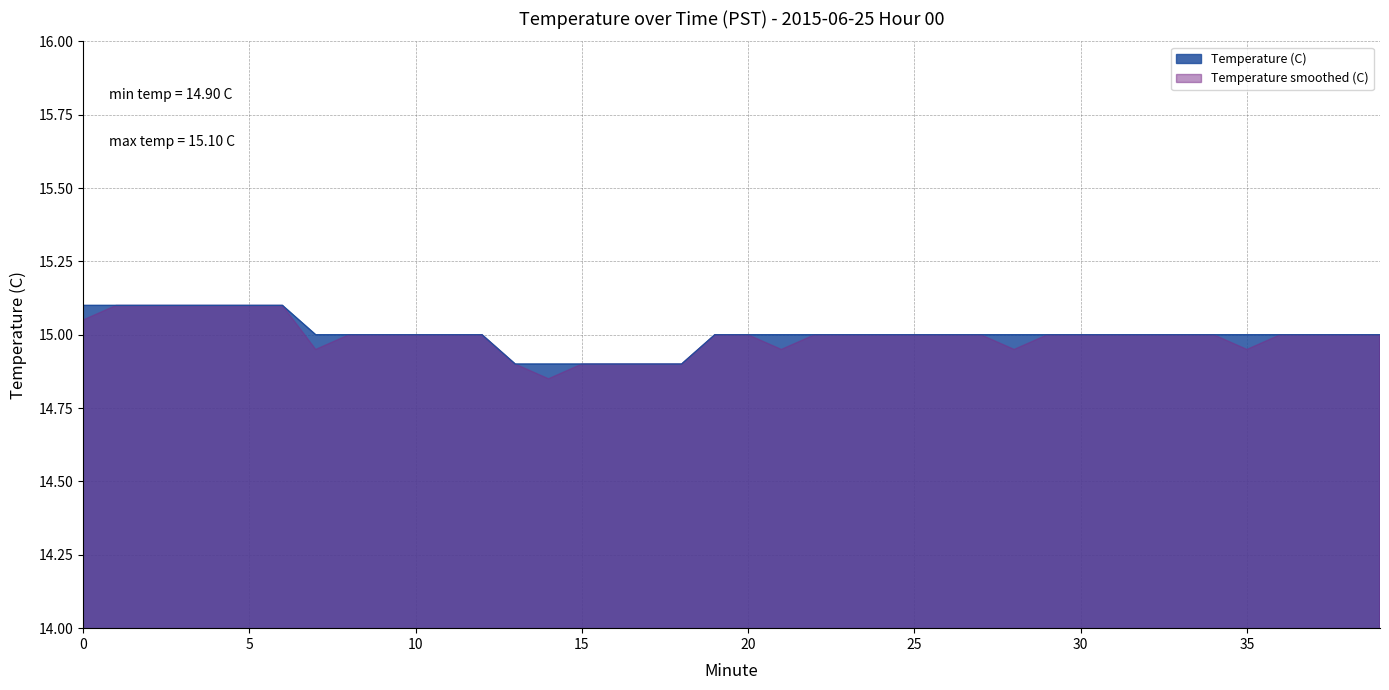

Count the values in the range 15 to 16.

34